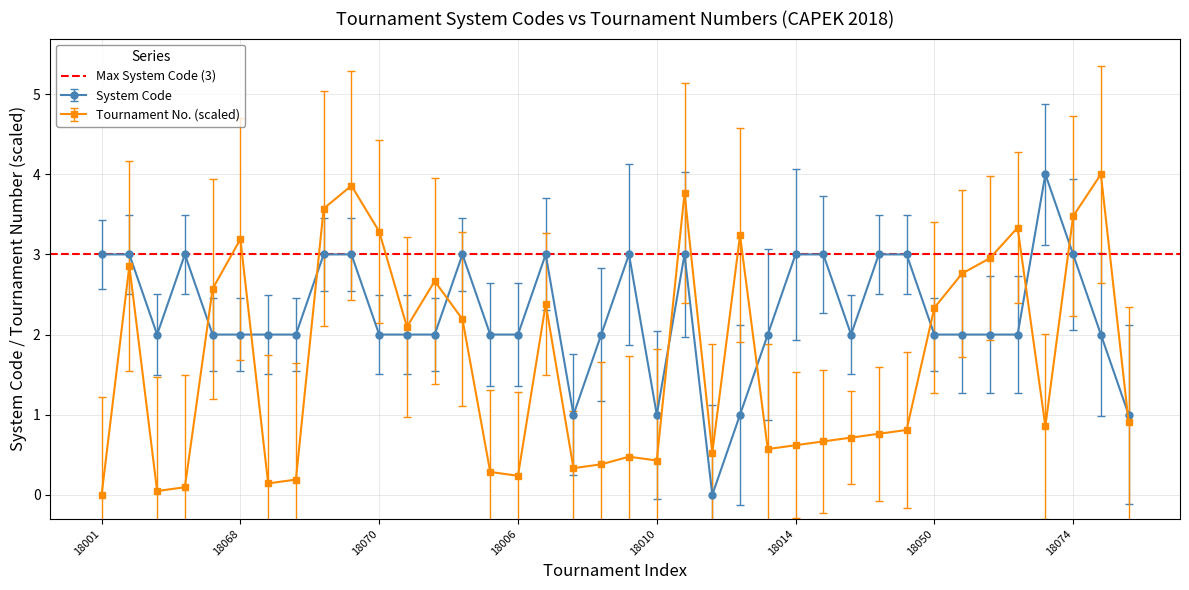

True or false: System 2 and System 1 intersect in this chart.

True